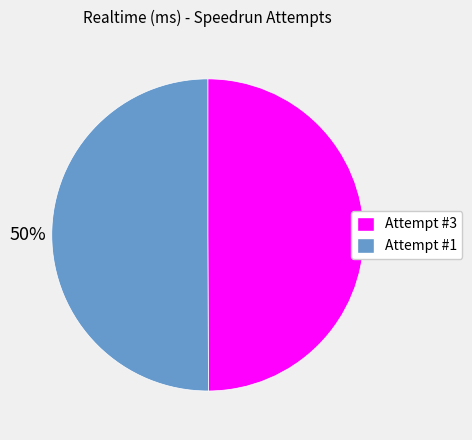

To the nearest percent, what is the combined percentage of Attempt #1 and Attempt #3?

100%